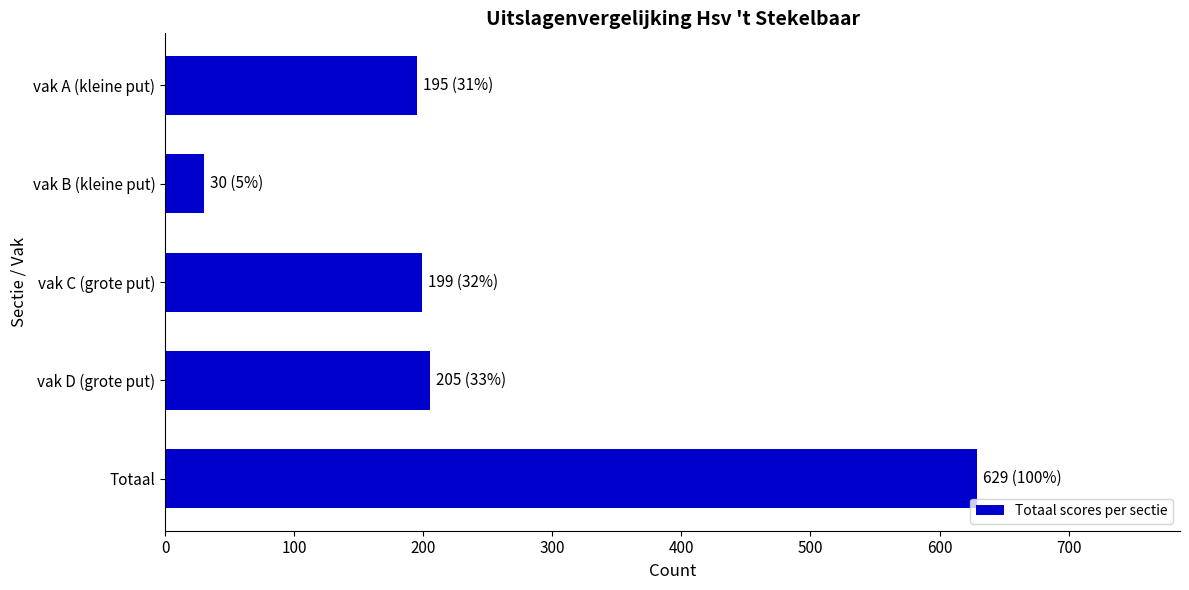

What is the value of the 3rd bar from the top?

199